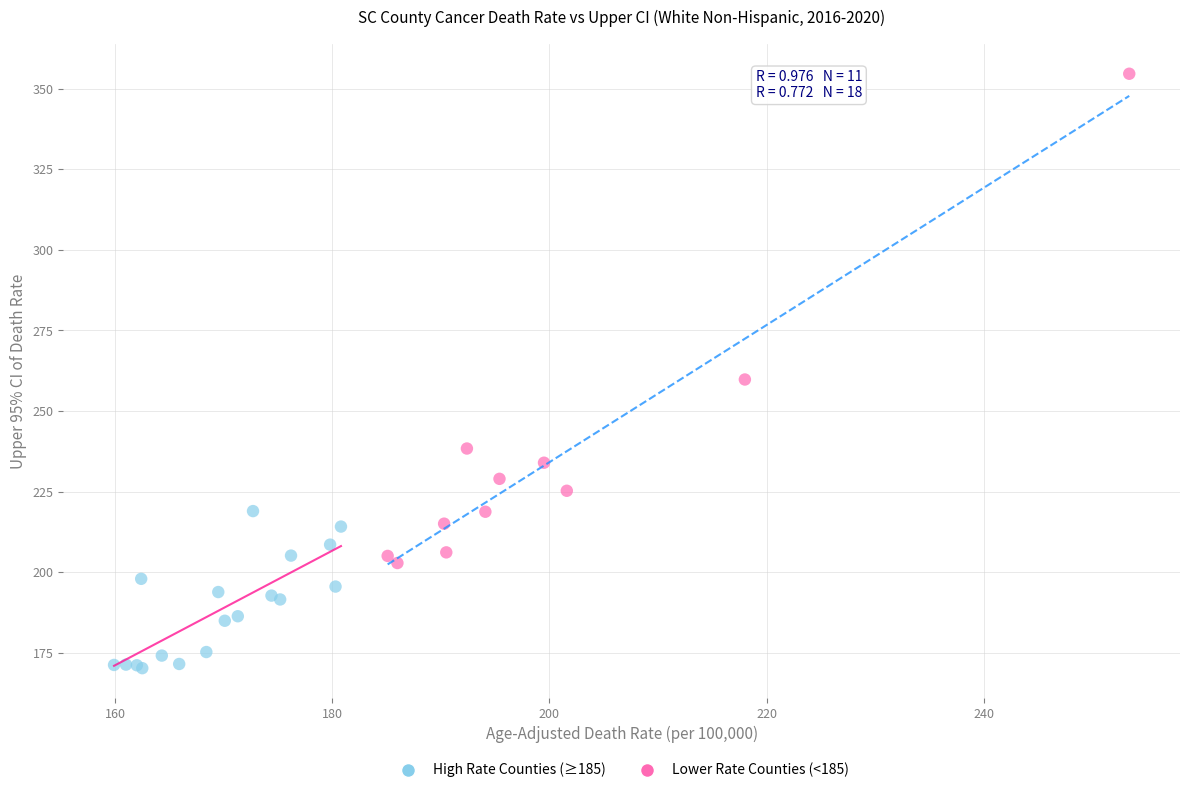

Which series contains the highest Y value?

High Rate Counties (≥185)